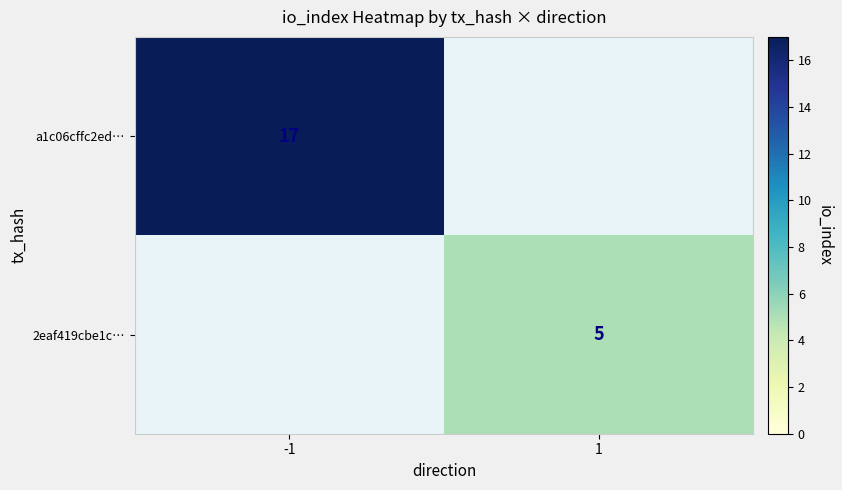

Which has a higher value, 1 or -1?

-1